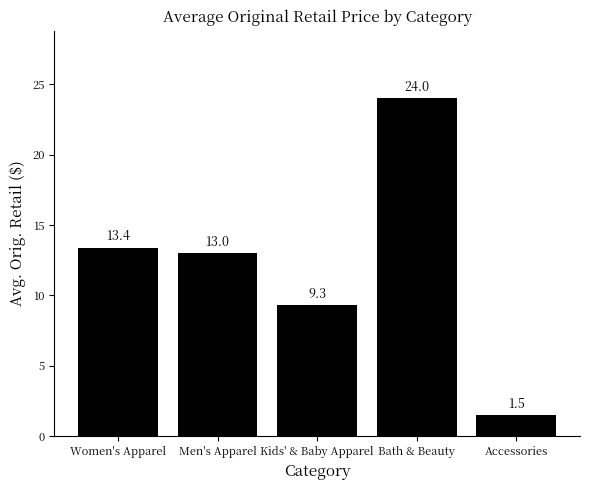

What is the change in value from Men's Apparel to Accessories?

-11.5